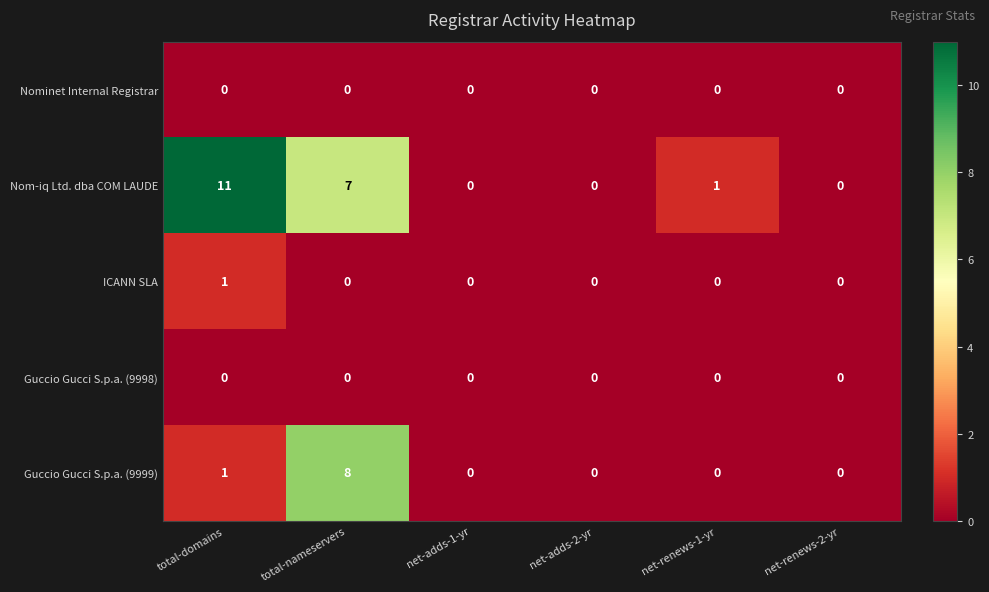

What is the spread (max minus min) of values at total-nameservers?

8